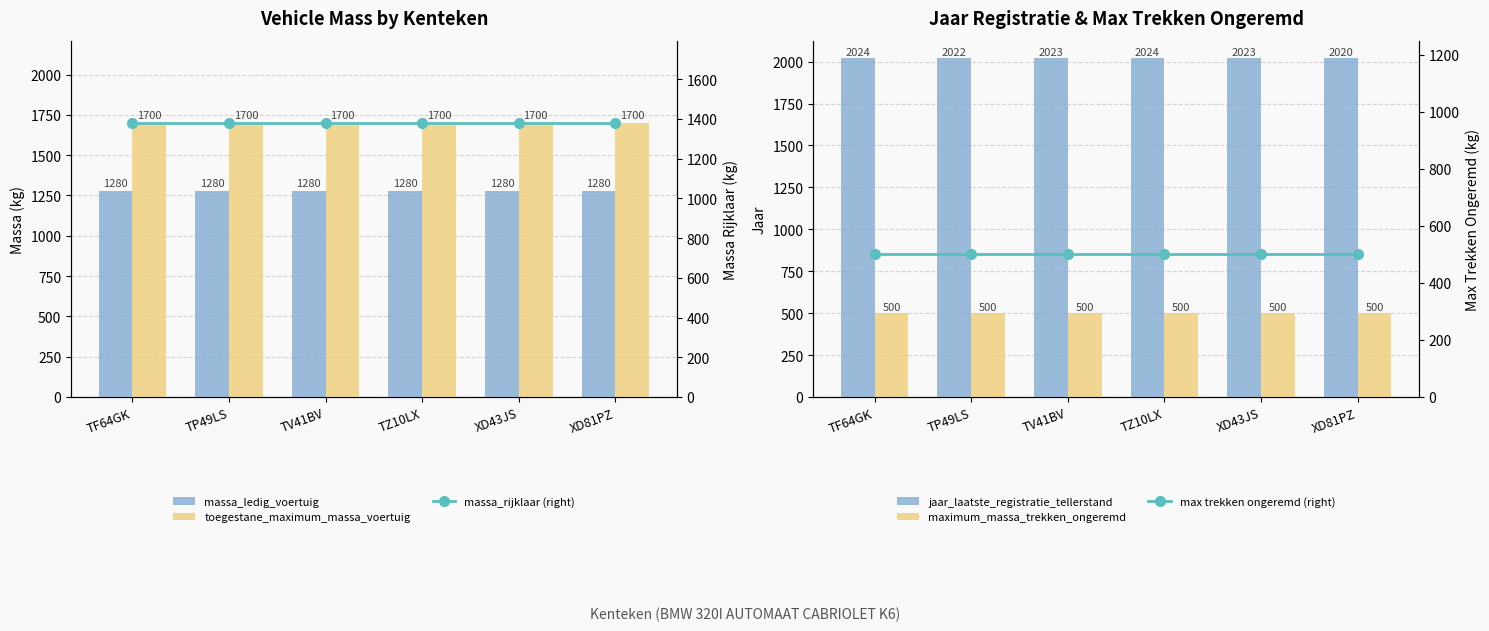

What is the value of the massa_rijklaar (right) bar at the 2nd from the left?

1380